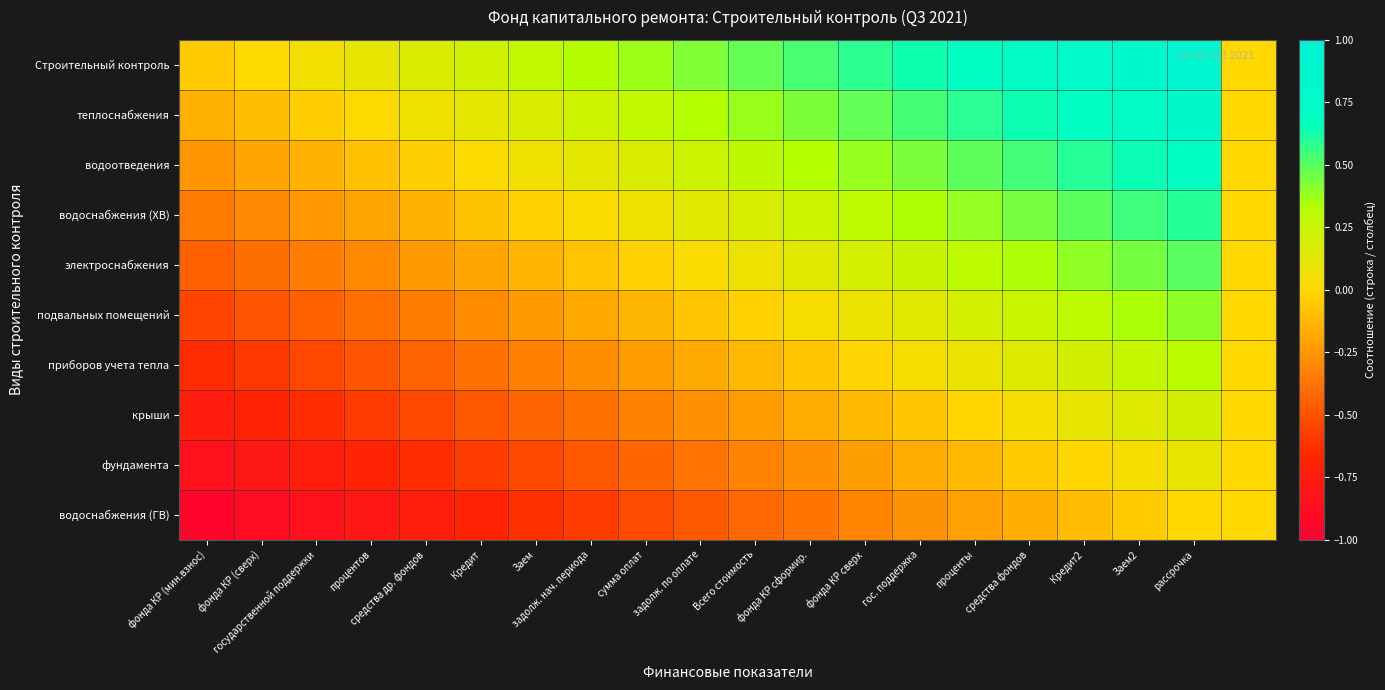

Reading right to left, extract all data points from this chart.

Строительный контроль: 0.0	0.9	0.8	0.8	0.7	0.7	0.6	0.6	0.5	0.5	0.4	0.4	0.3	0.3	0.2	0.2	0.1	0.1	0.0	-0.0
теплоснабжения: 0.0	0.8	0.7	0.7	0.6	0.6	0.5	0.5	0.4	0.4	0.3	0.3	0.2	0.2	0.1	0.1	0.0	-0.0	-0.1	-0.1
водоотведения: 0.0	0.7	0.6	0.6	0.5	0.5	0.4	0.4	0.3	0.3	0.2	0.2	0.1	0.1	0.0	-0.0	-0.1	-0.1	-0.2	-0.2
водоснабжения (ХВ): 0.0	0.6	0.5	0.5	0.4	0.4	0.3	0.3	0.2	0.2	0.1	0.1	0.0	-0.0	-0.1	-0.1	-0.2	-0.2	-0.3	-0.3
электроснабжения: 0.0	0.5	0.4	0.4	0.3	0.3	0.2	0.2	0.1	0.1	0.0	-0.0	-0.1	-0.1	-0.2	-0.2	-0.3	-0.3	-0.4	-0.4
подвальных помещений: 0.0	0.4	0.3	0.3	0.2	0.2	0.1	0.1	0.0	-0.0	-0.1	-0.1	-0.2	-0.2	-0.3	-0.3	-0.4	-0.4	-0.5	-0.5
приборов учета тепла: 0.0	0.3	0.2	0.2	0.1	0.1	0.0	-0.0	-0.1	-0.1	-0.2	-0.2	-0.3	-0.3	-0.4	-0.4	-0.5	-0.5	-0.6	-0.6
крыши: 0.0	0.2	0.1	0.1	0.0	-0.0	-0.1	-0.1	-0.2	-0.2	-0.3	-0.3	-0.4	-0.4	-0.5	-0.5	-0.6	-0.6	-0.7	-0.7
фундамента: 0.0	0.1	0.0	-0.0	-0.1	-0.1	-0.2	-0.2	-0.3	-0.3	-0.4	-0.4	-0.5	-0.5	-0.6	-0.6	-0.7	-0.7	-0.8	-0.8
водоснабжения (ГВ): 0.0	0.0	-0.1	-0.1	-0.2	-0.2	-0.3	-0.3	-0.4	-0.4	-0.5	-0.5	-0.6	-0.6	-0.7	-0.7	-0.8	-0.8	-0.9	-0.9